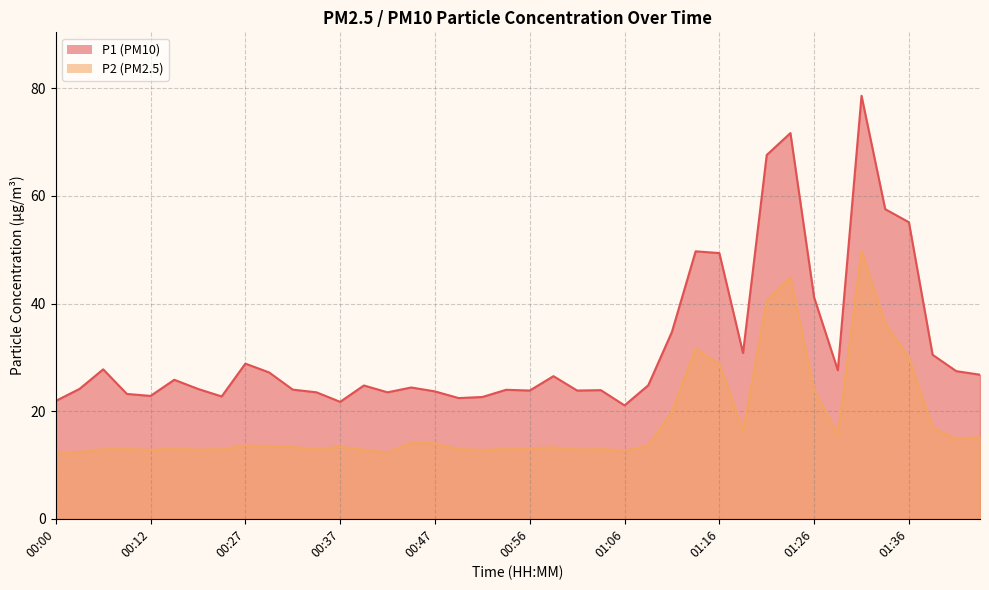

What is the maximum value for P2?

49.7